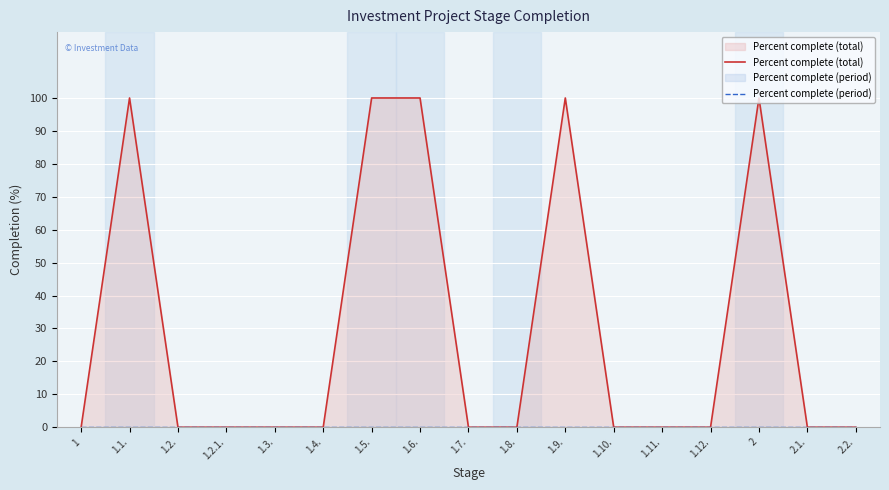

How many lines are shown in the chart?

2